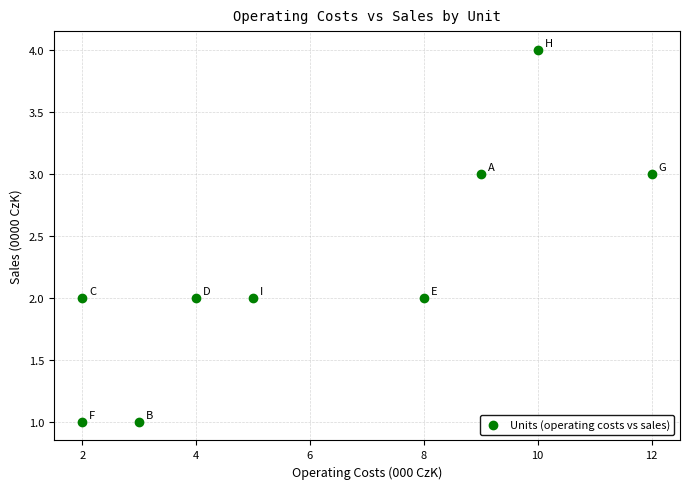

What is the average X value?

6